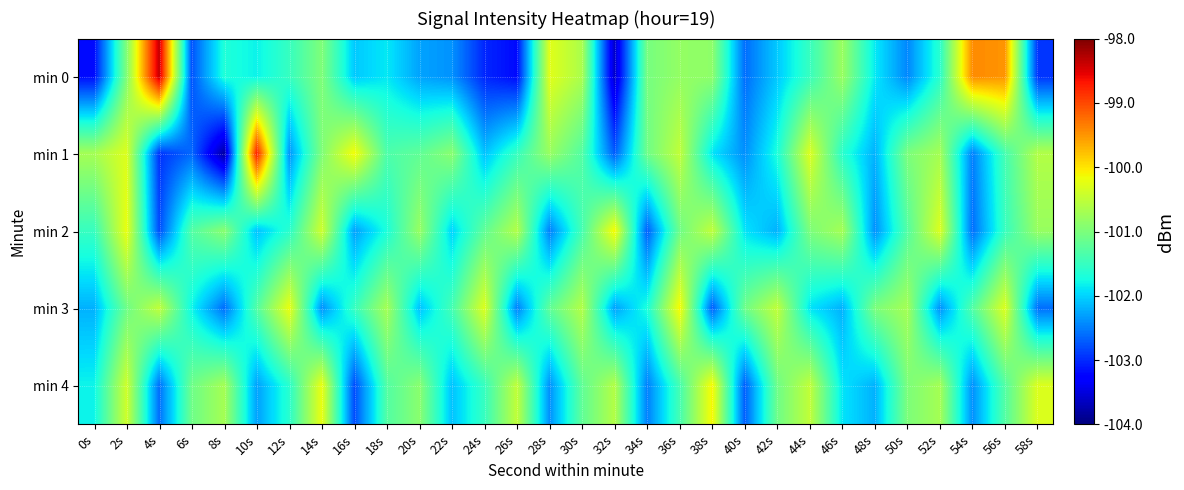

Which has a higher value, 36s or 30s?

30s